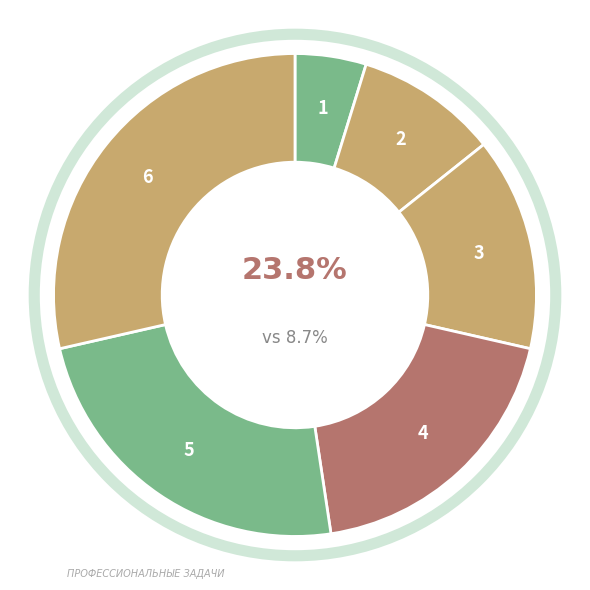

How many slices are in this pie chart?

6